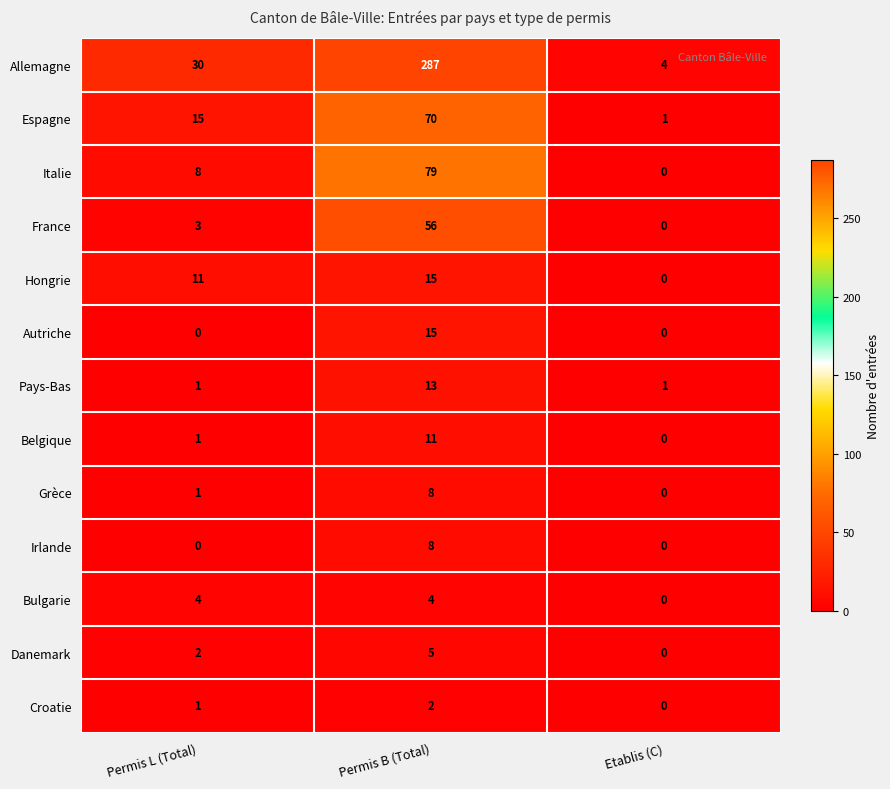

What value does the France series have at Permis L (Total), to the nearest 5?

5